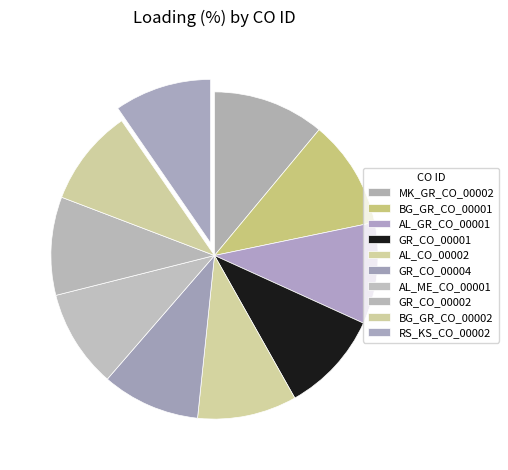

How many segments does this pie chart have?

10